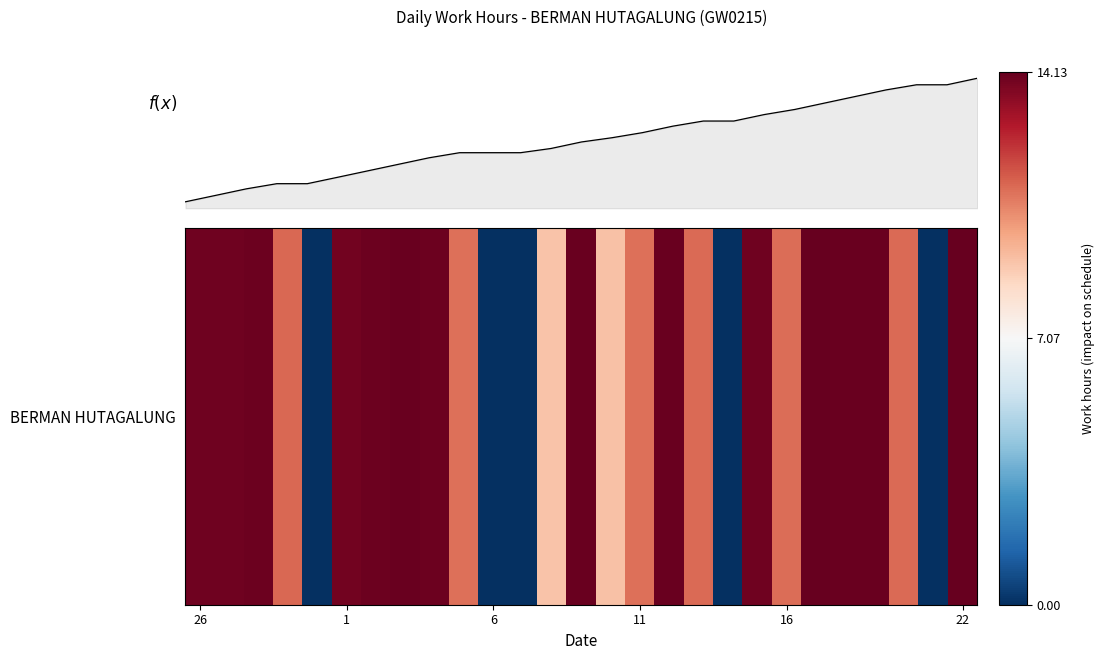

Is this an area chart (filled region under the line)?

Yes